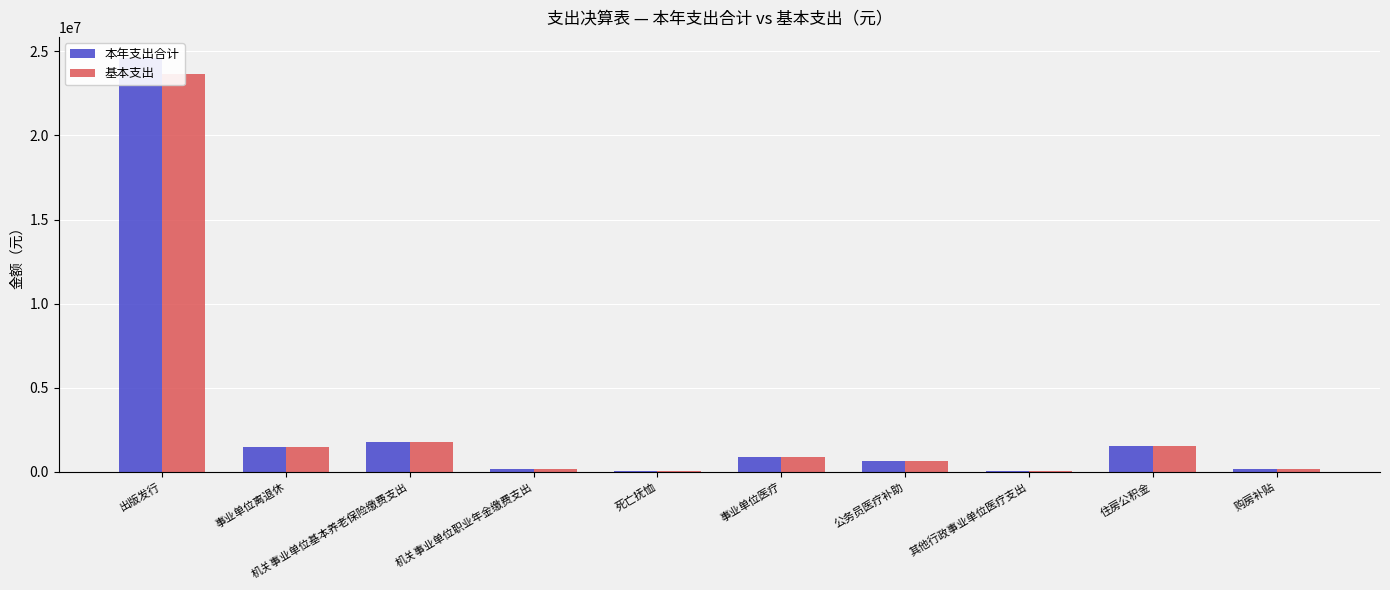

Between 死亡抚恤 and 公务员医疗补助, which series saw the biggest shift?

本年支出合计